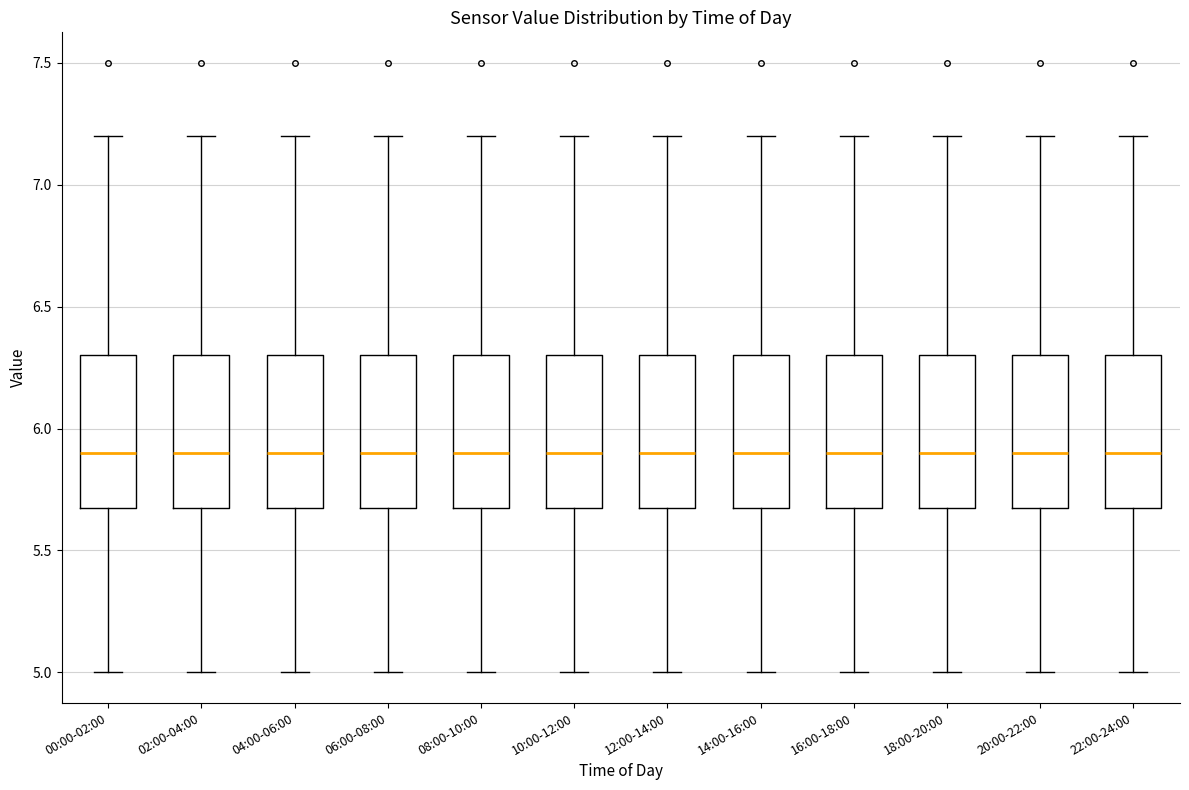

Reading left to right, read every box against the y-axis: the position of its median line, the range the box covers, and the ends of its whiskers. The values are not printed on the chart, so give them approximately, as read against the axis.

00:00-02:00: median 5.9, box 5.7 to 6.3, whiskers 5.0 to 7.2
02:00-04:00: median 5.9, box 5.7 to 6.3, whiskers 5.0 to 7.2
04:00-06:00: median 5.9, box 5.7 to 6.3, whiskers 5.0 to 7.2
06:00-08:00: median 5.9, box 5.7 to 6.3, whiskers 5.0 to 7.2
08:00-10:00: median 5.9, box 5.7 to 6.3, whiskers 5.0 to 7.2
10:00-12:00: median 5.9, box 5.7 to 6.3, whiskers 5.0 to 7.2
12:00-14:00: median 5.9, box 5.7 to 6.3, whiskers 5.0 to 7.2
14:00-16:00: median 5.9, box 5.7 to 6.3, whiskers 5.0 to 7.2
16:00-18:00: median 5.9, box 5.7 to 6.3, whiskers 5.0 to 7.2
18:00-20:00: median 5.9, box 5.7 to 6.3, whiskers 5.0 to 7.2
20:00-22:00: median 5.9, box 5.7 to 6.3, whiskers 5.0 to 7.2
22:00-24:00: median 5.9, box 5.7 to 6.3, whiskers 5.0 to 7.2